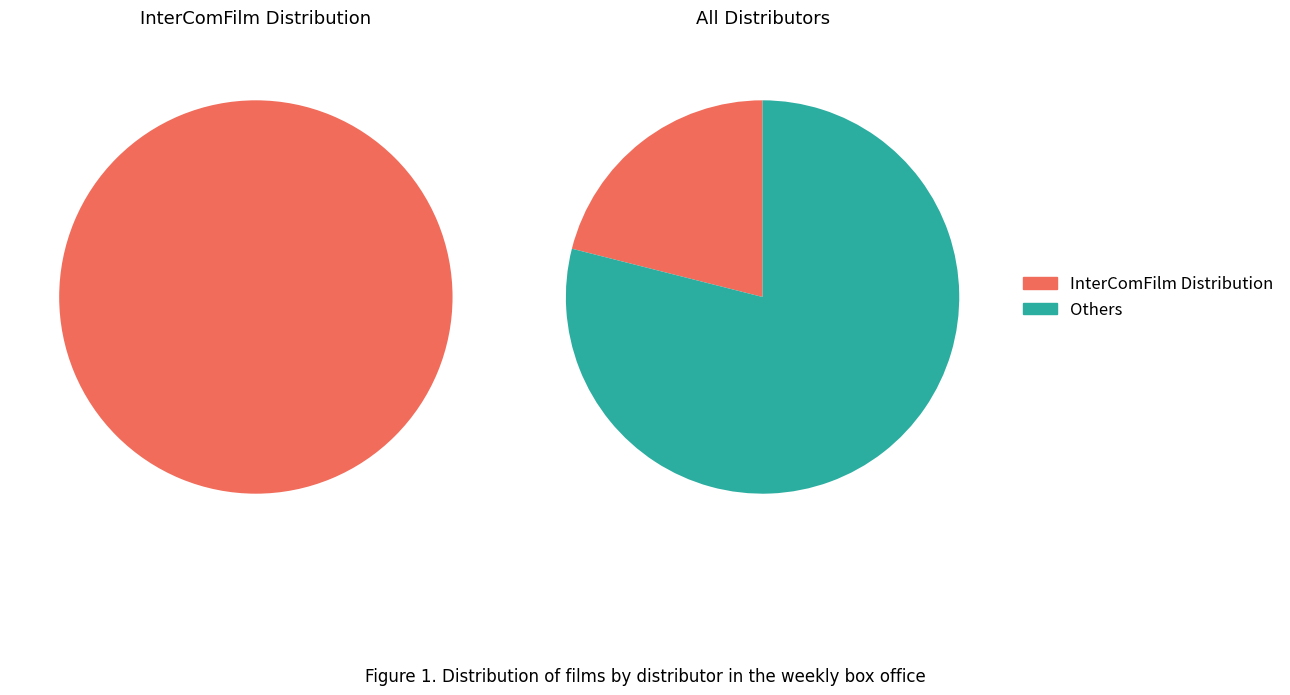

What is the largest slice in the pie chart?

InterComFilm Distribution